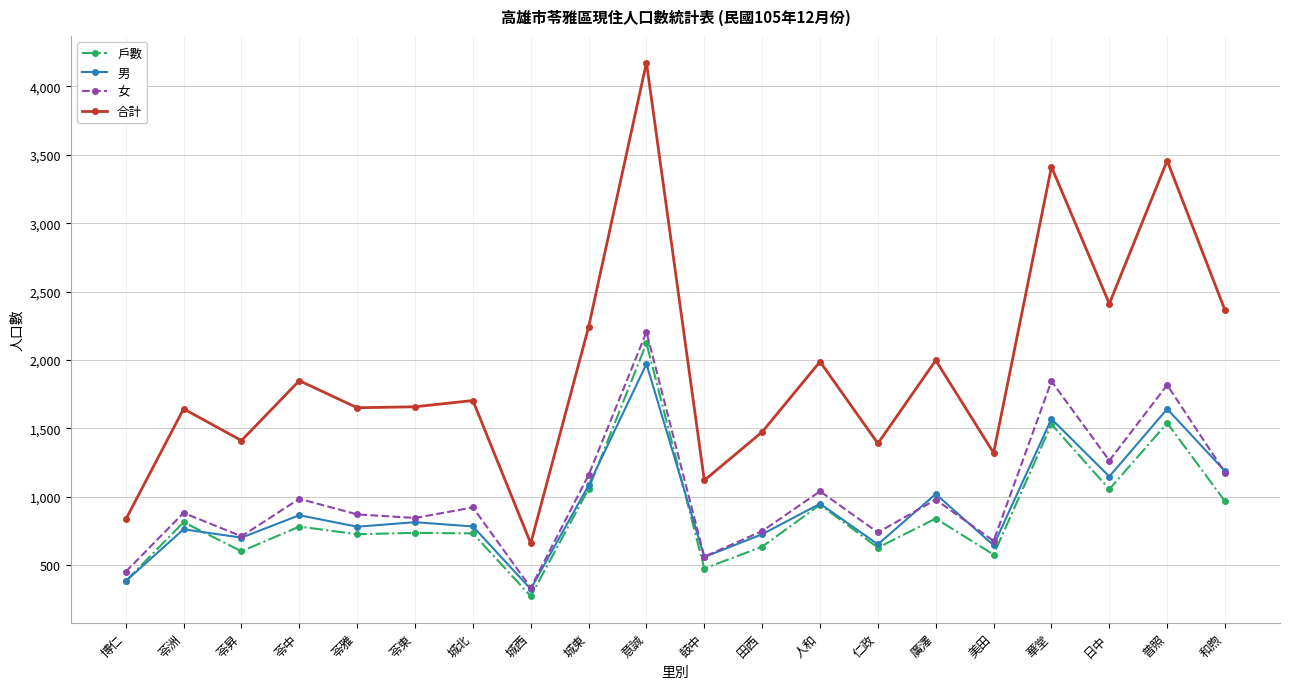

At which label does 女 first exceed 921?

苓中